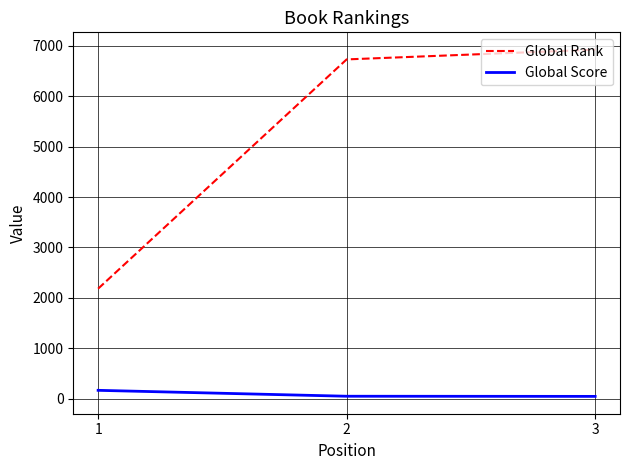

Rank the series by their average value, from lowest to highest.

Global Score, Global Rank